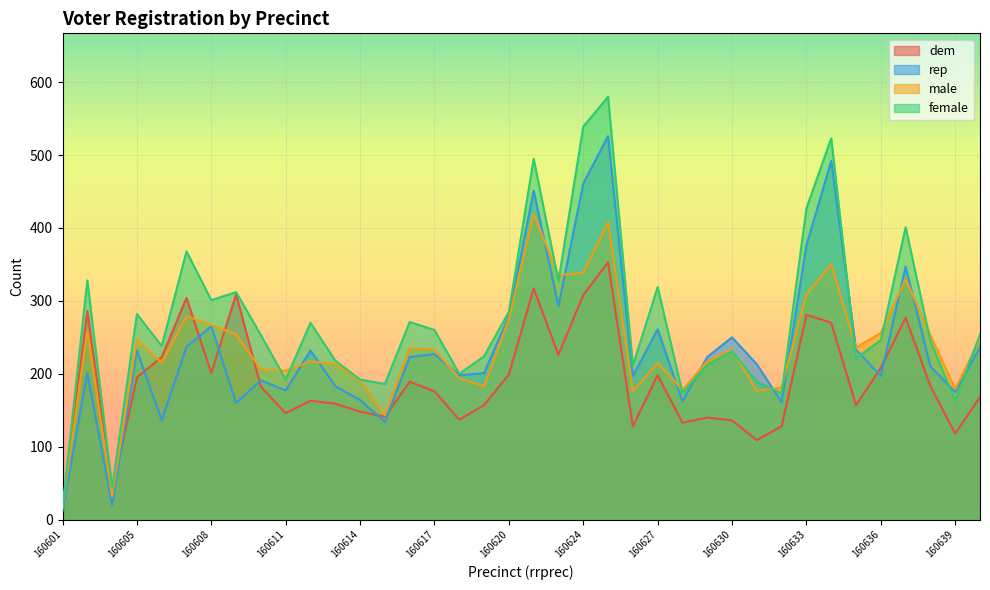

What are all the series names shown in the legend?

dem, rep, male, female